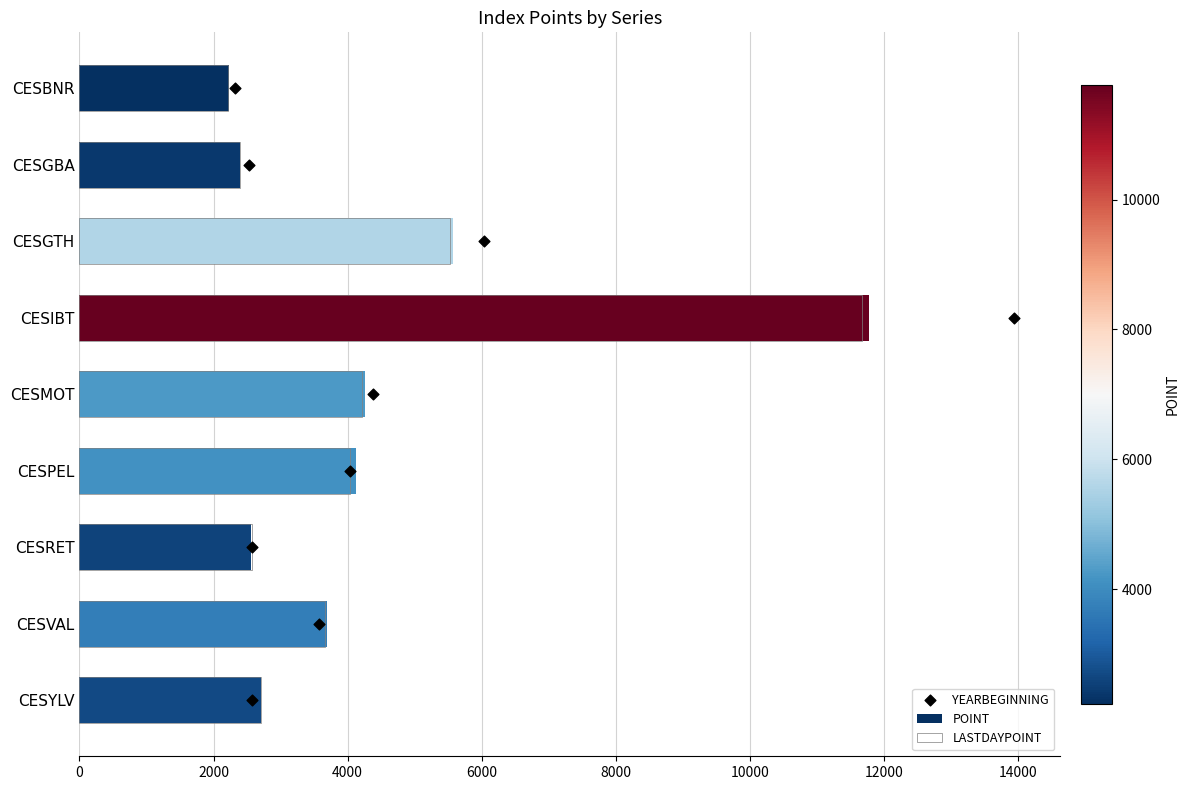

Which series contains the lowest Y value?

YEARBEGINNING